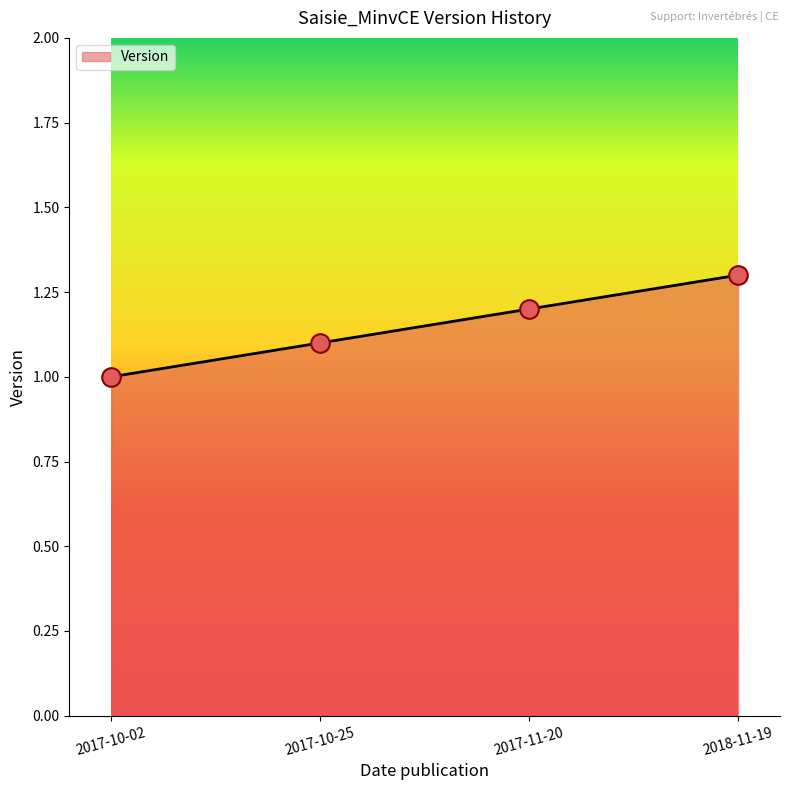

Which has a higher value, 2017-11-20 or 2018-11-19?

2018-11-19